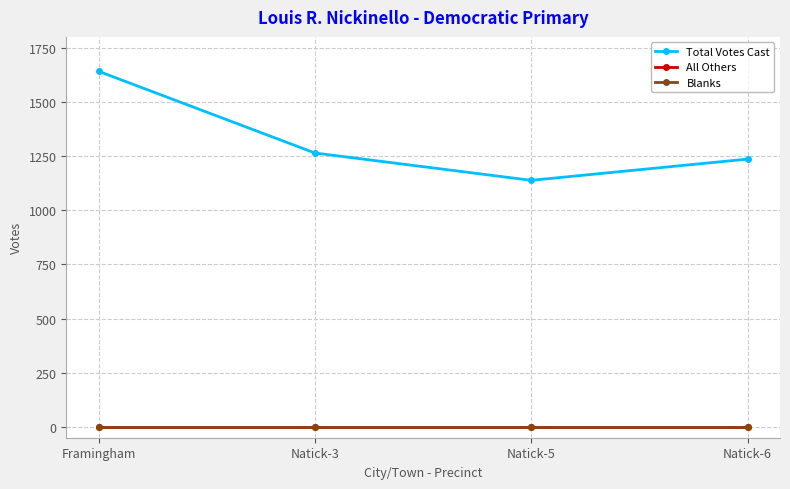

At which category is the sum across all series the highest?

Framingham